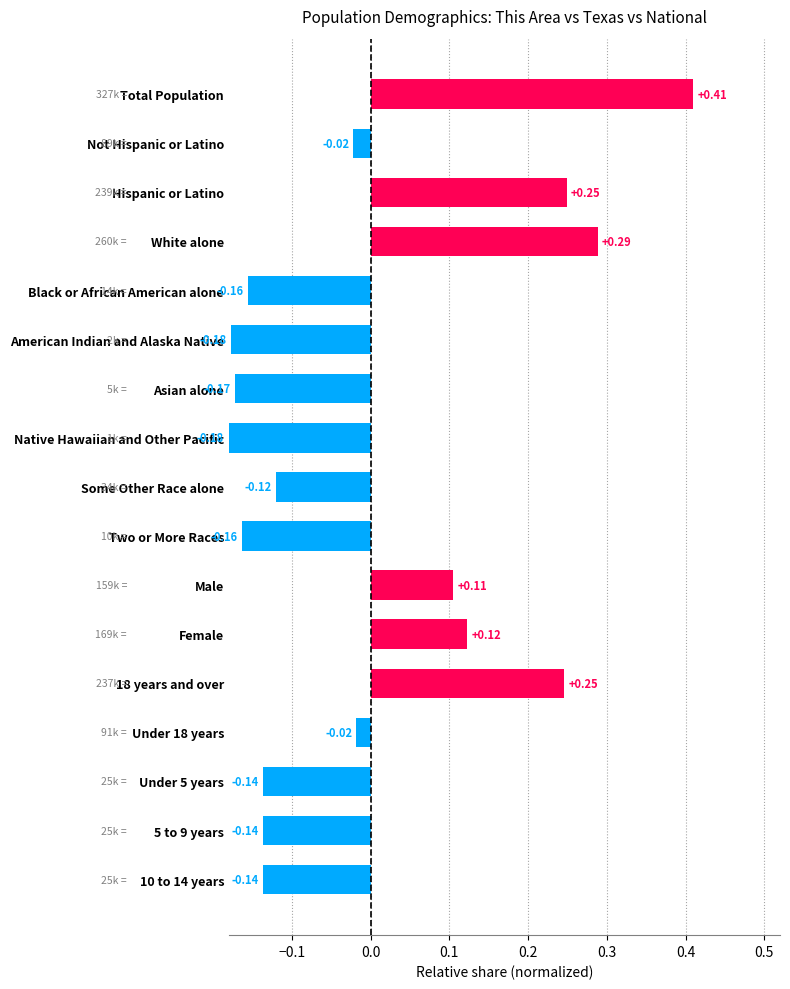

Which category has the highest value across all series?

Total Population